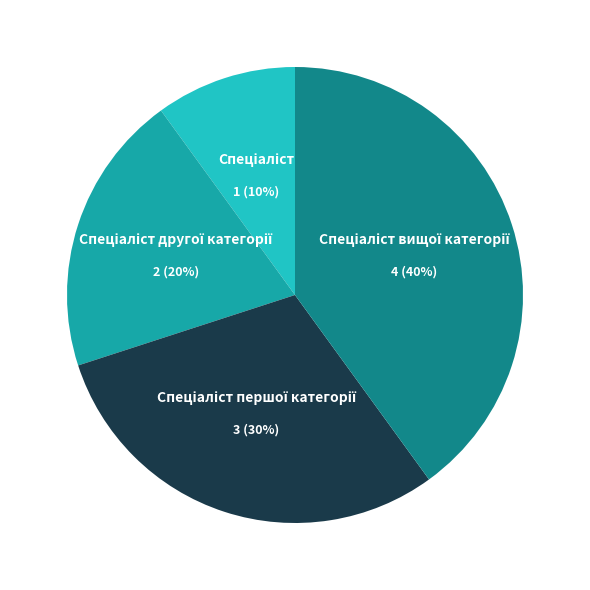

To the nearest percent, what is the average slice percentage?

25%